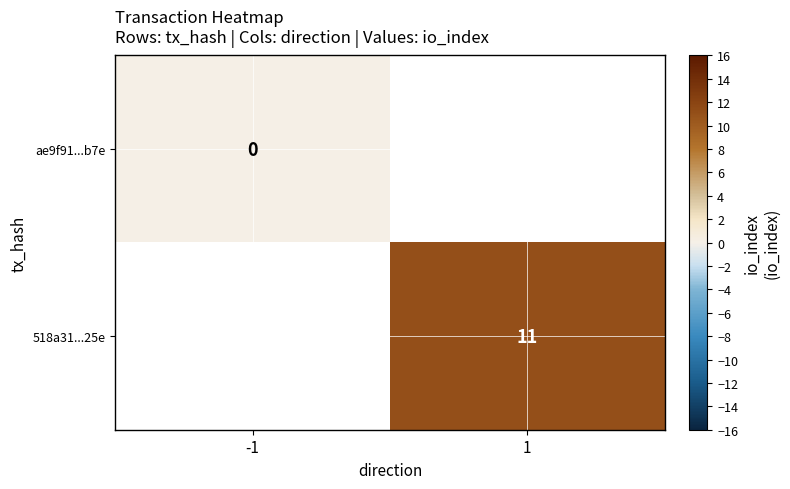

What is the maximum value shown in the chart?

11.0